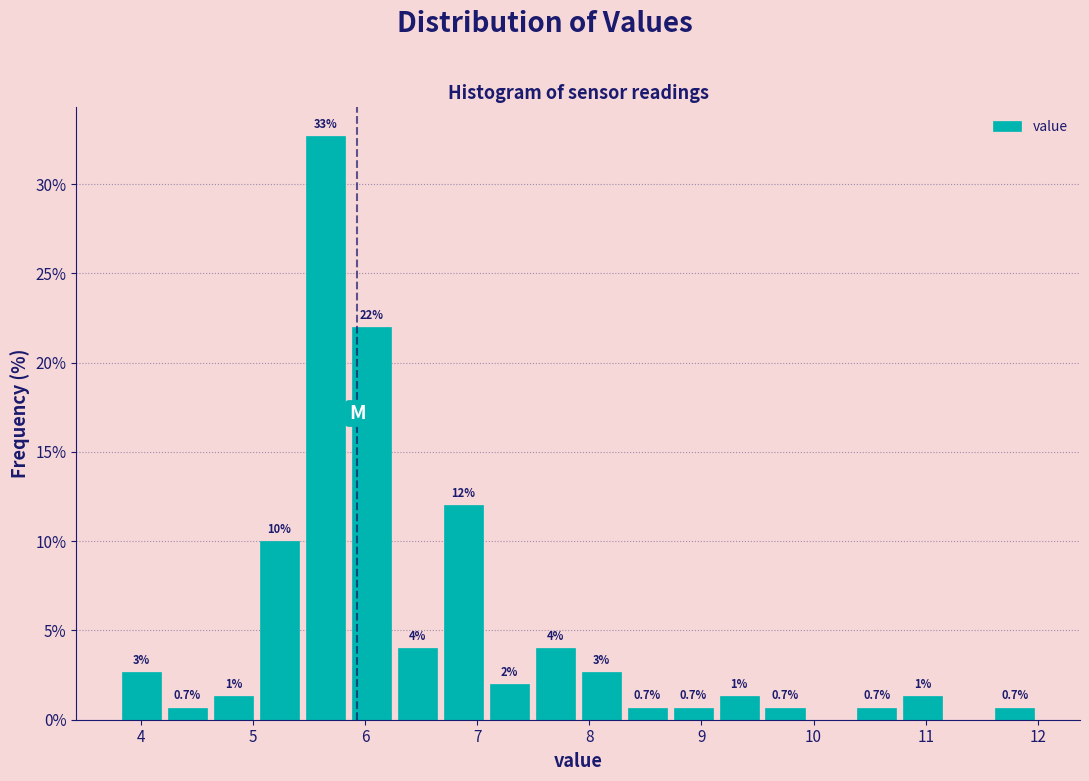

Over which range of the x-axis is the bar tallest?

5.44 to 5.85